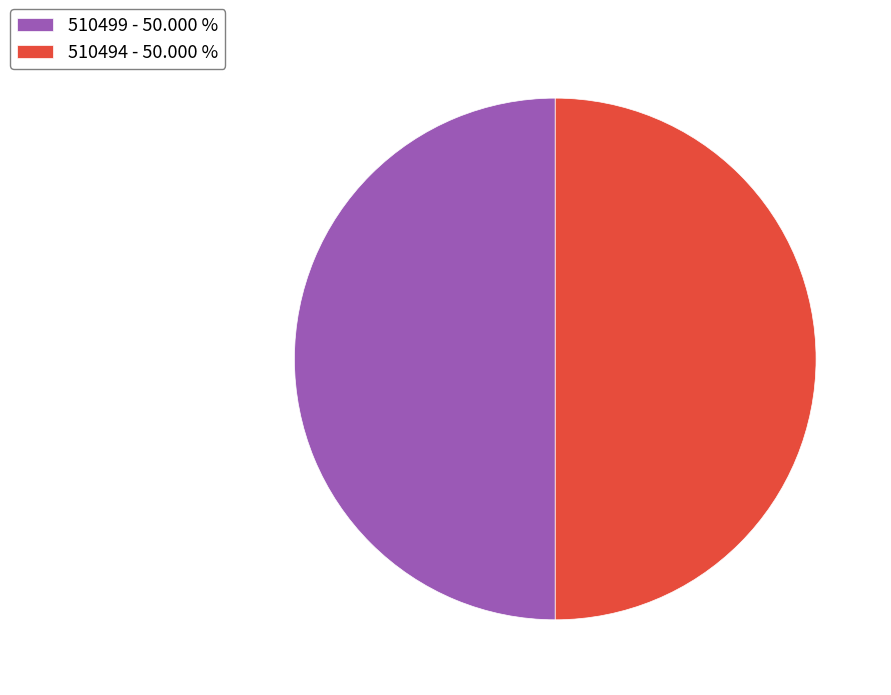

Do 510494 and 510499 together represent more than half of the pie?

Yes